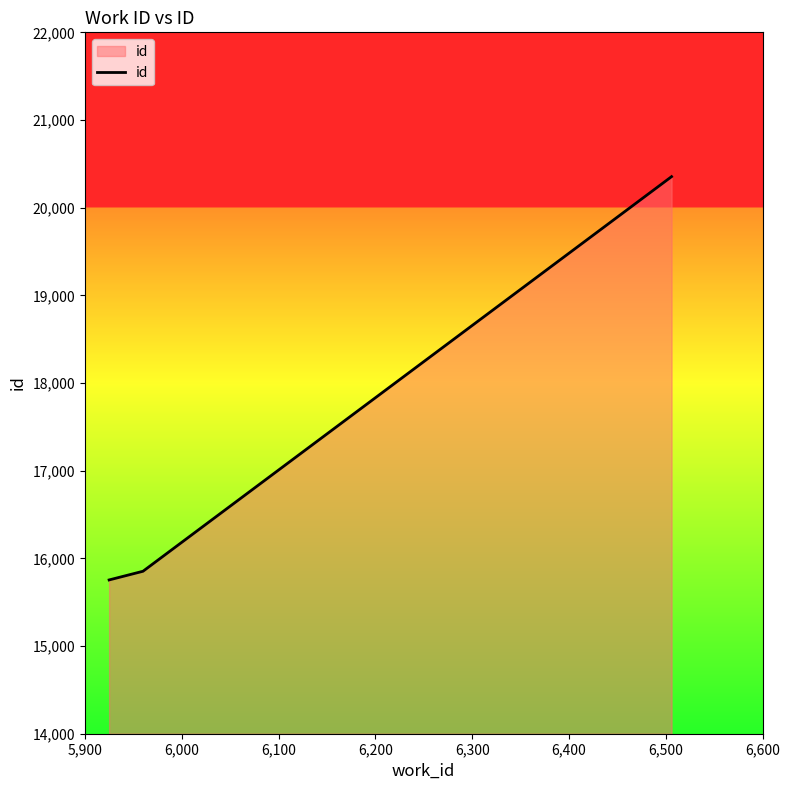

Count the number of data series in this chart.

1